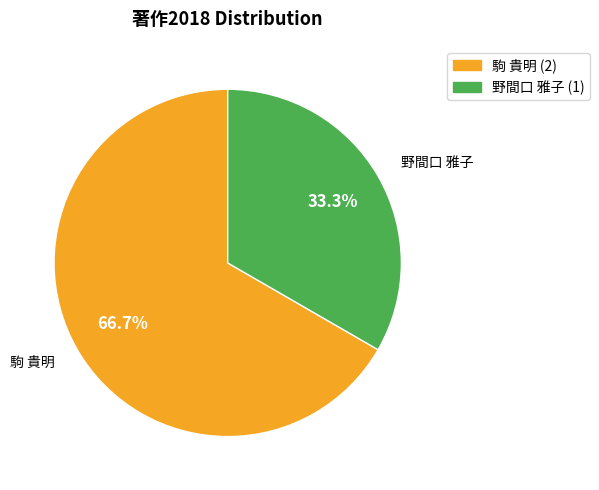

Does any single category account for the majority?

Yes